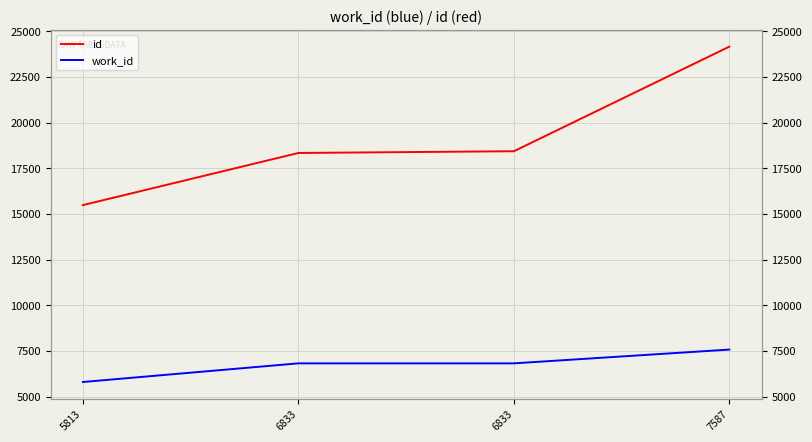

True or false: id and work_id intersect in this chart.

False